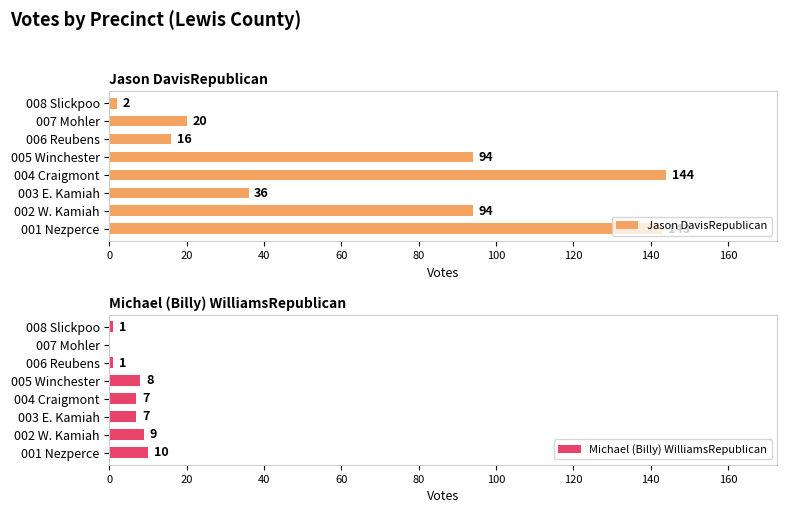

What is the maximum value for Jason DavisRepublican?

144